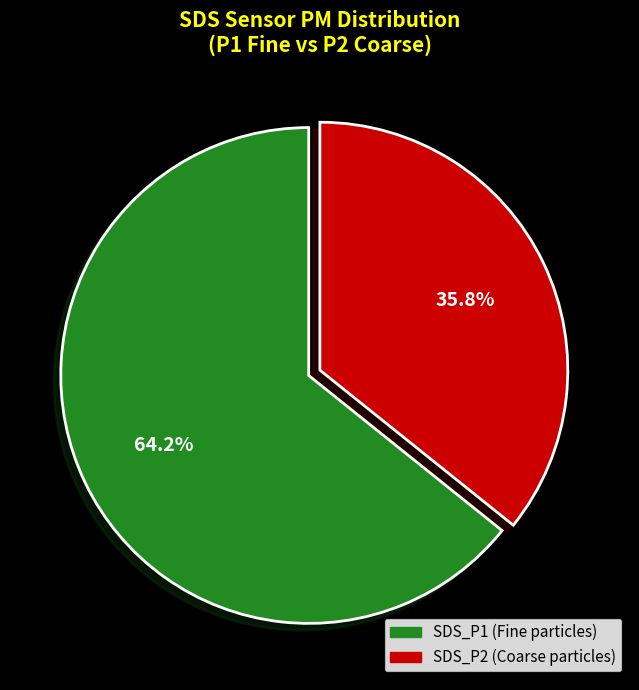

Does any single category account for the majority?

Yes